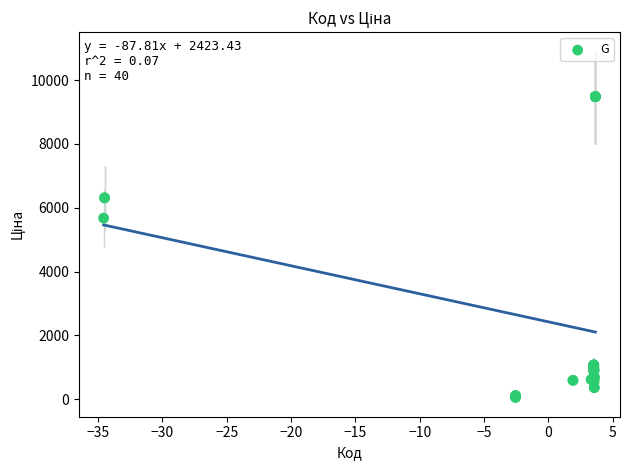

What Y value in the scatter plot is closest to 4768?

5673.8